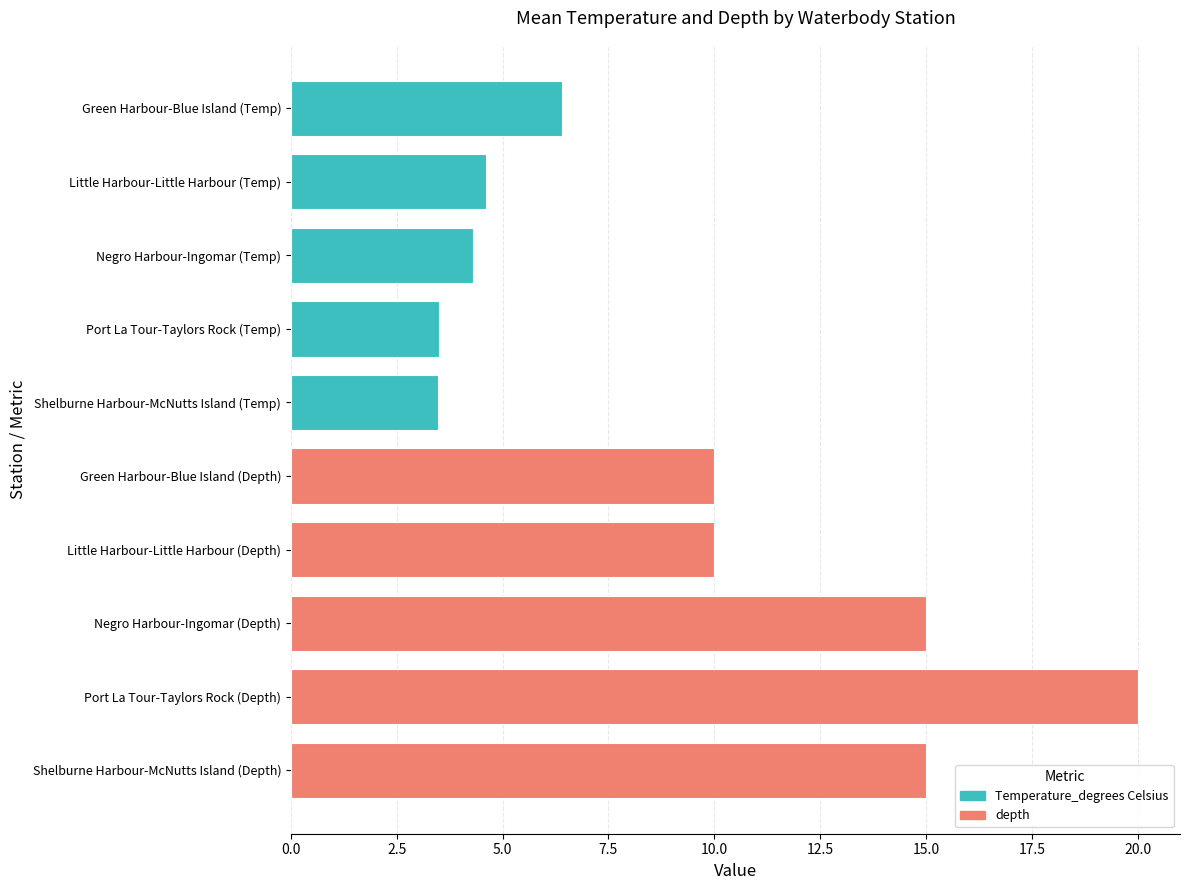

What is the average value?

9.2